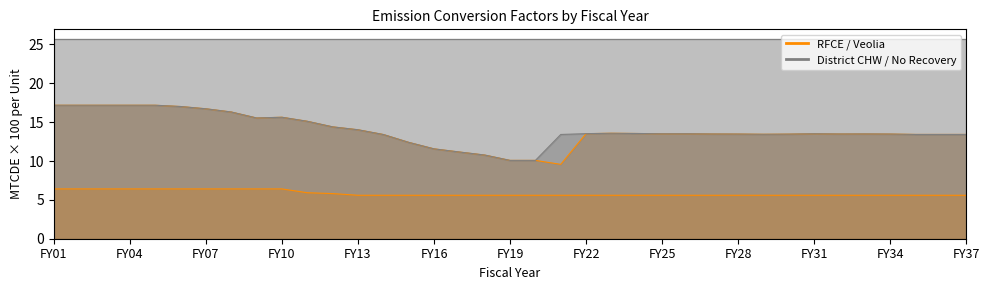

At how many categories does at least one series exceed 10?

37